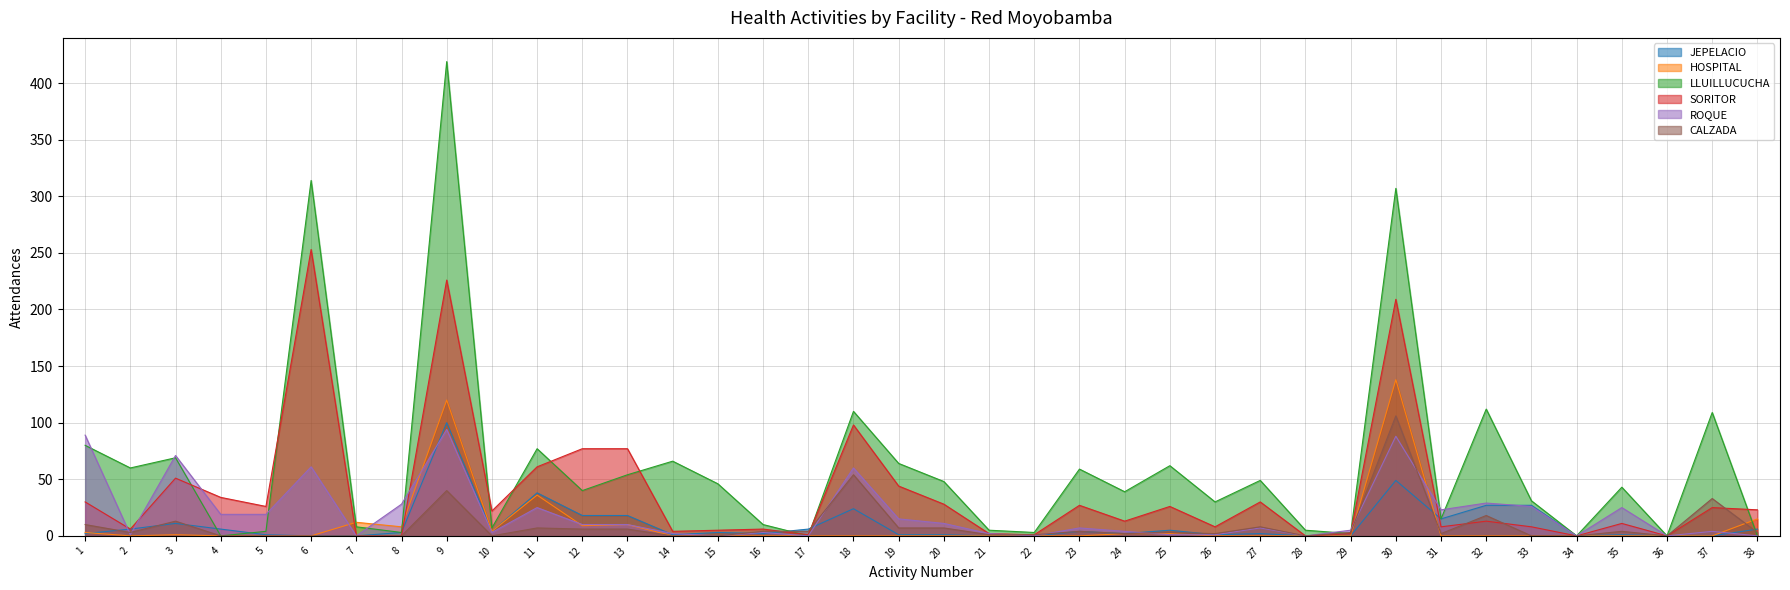

Where is the first local minimum for ROQUE?

2